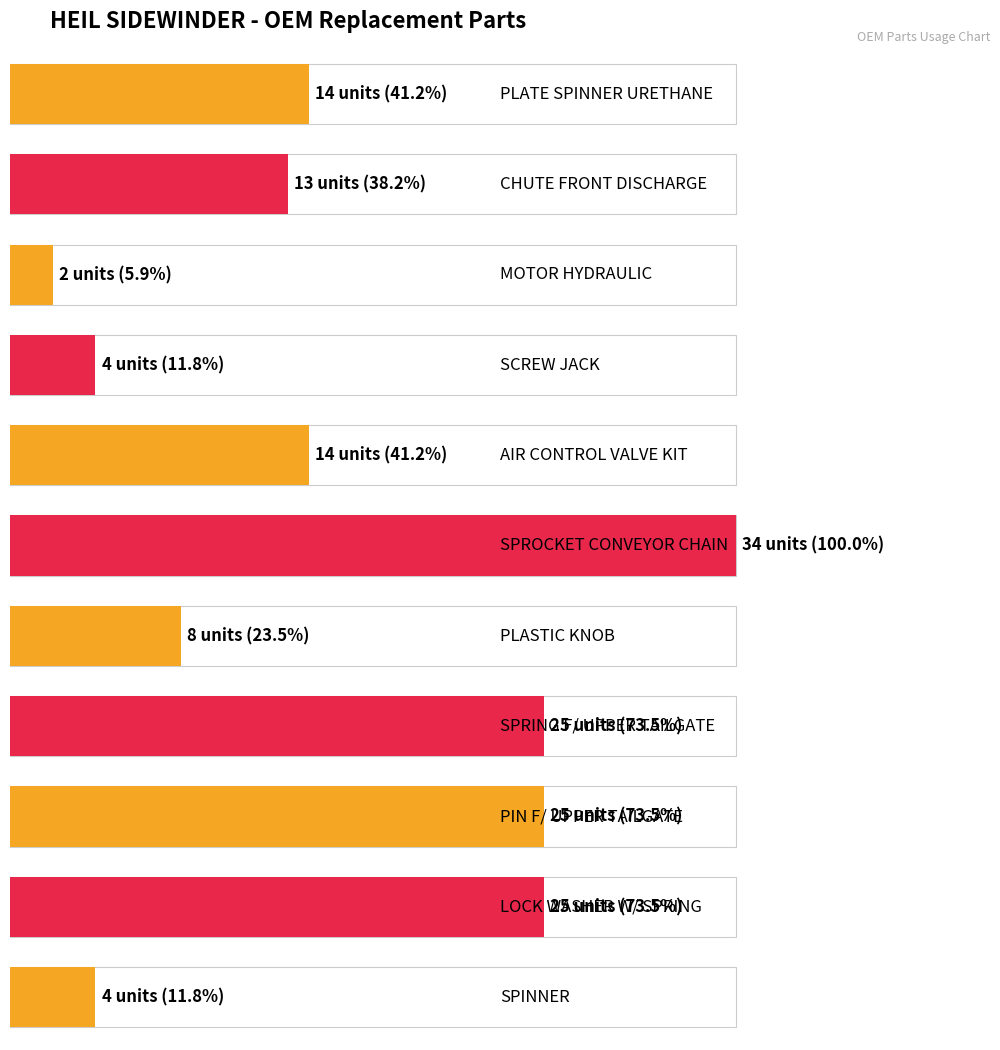

Between LOCK WASHER W/ SPRING and AIR CONTROL VALVE KIT, which is larger?

LOCK WASHER W/ SPRING